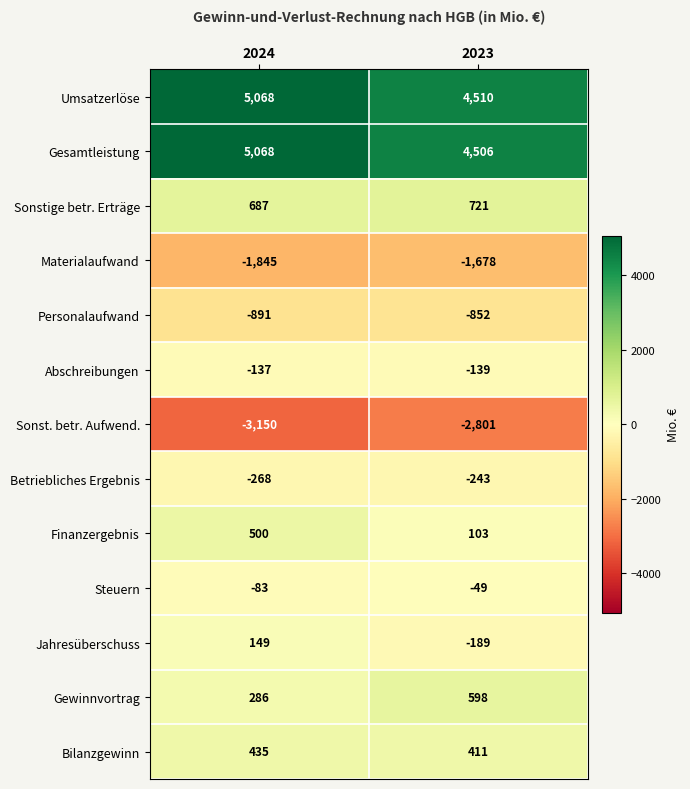

What is the difference between the Umsatzerlöse values at 2023 and 2024?

558